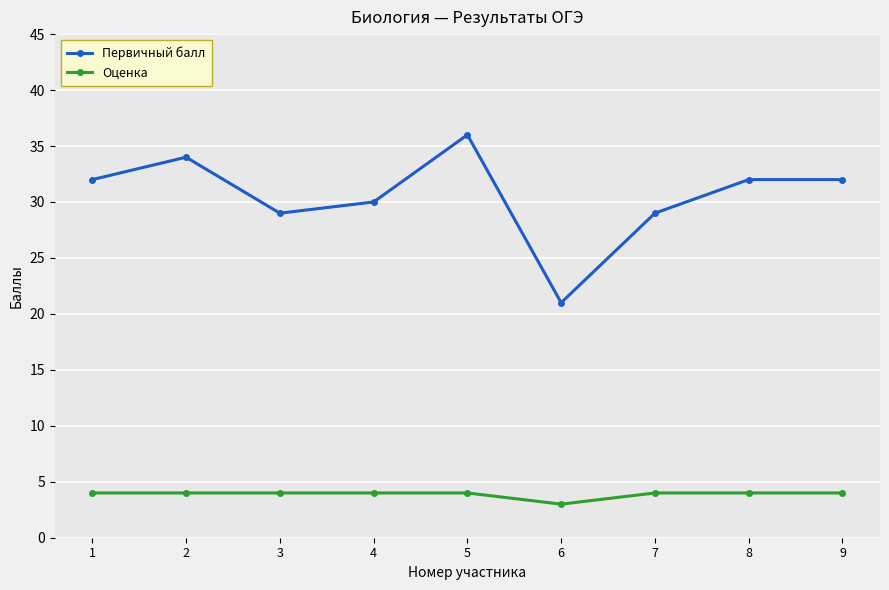

True or false: Оценка has a value of 1 at 5.

False